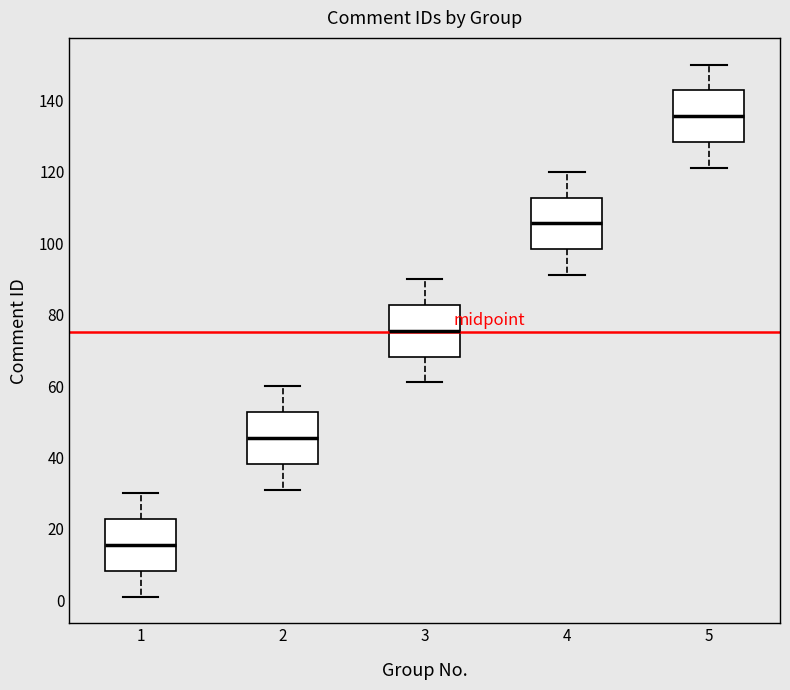

Which box has the lowest median line?

1